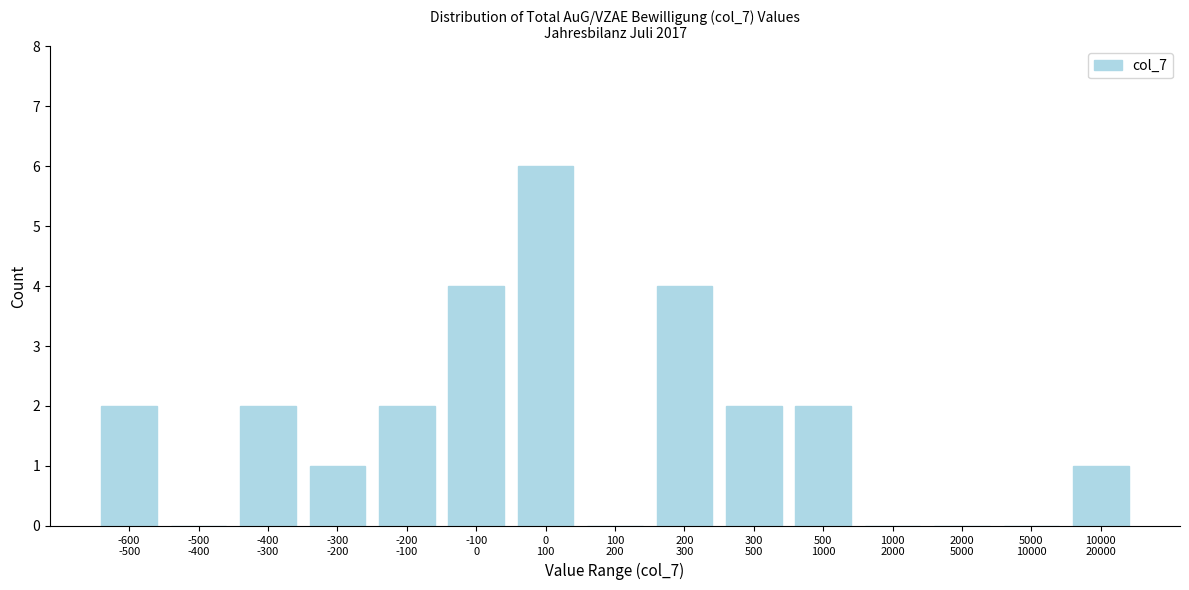

What is the maximum value shown in the chart?

6